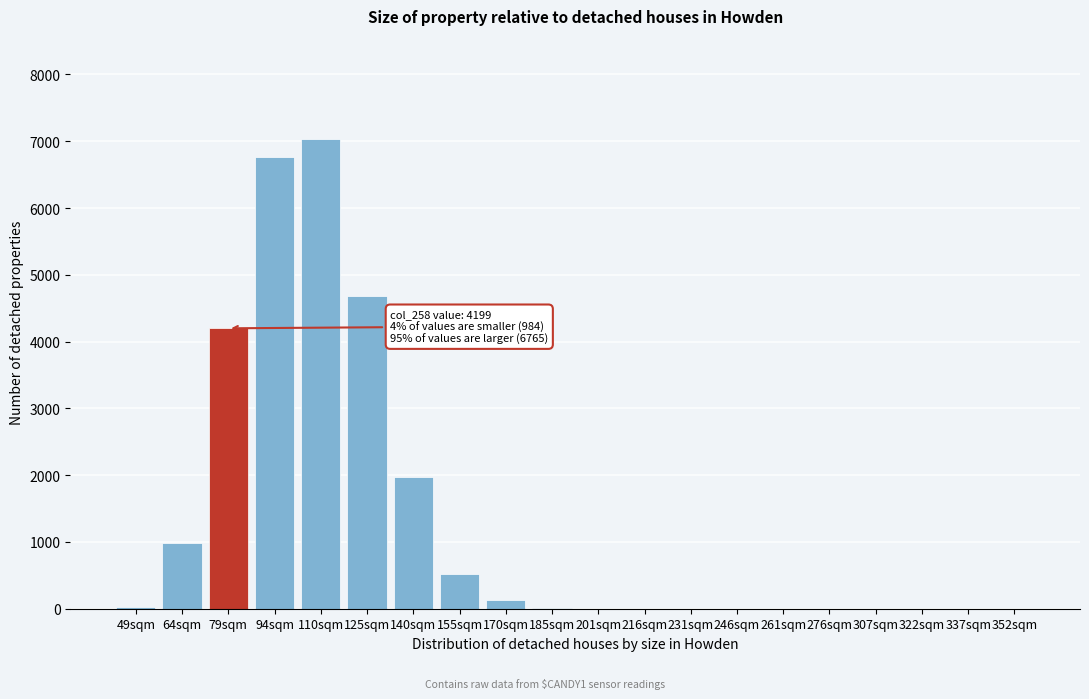

Which has a higher value, 140sqm or 307sqm?

140sqm